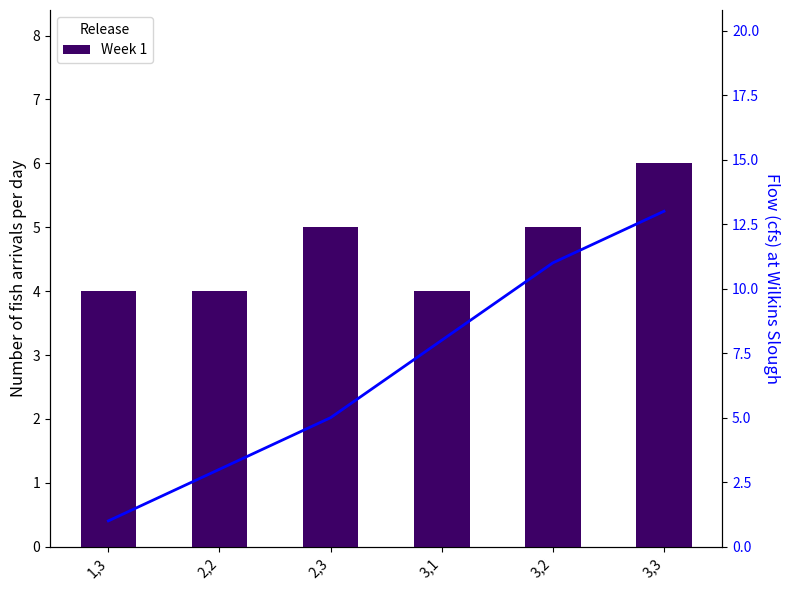

What is the value of the Week 1 bar at the 1st from the left?

4